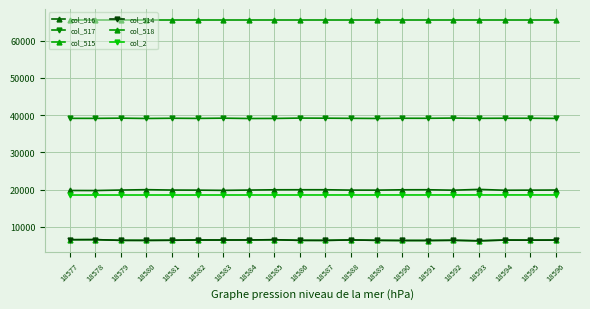

At which category is the sum across all series the highest?

18585